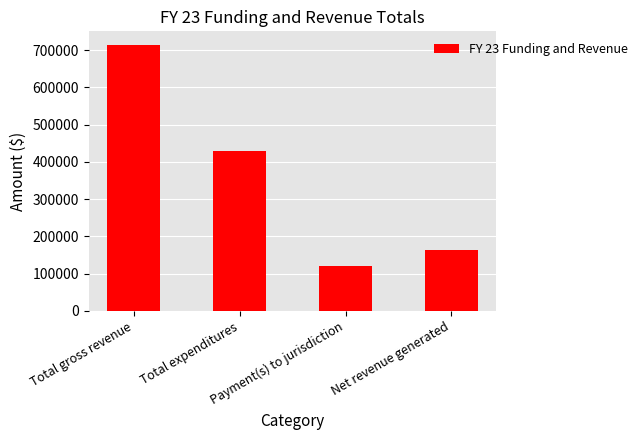

Reading left to right, extract all data points from this chart.

714351	429083	120564	164704